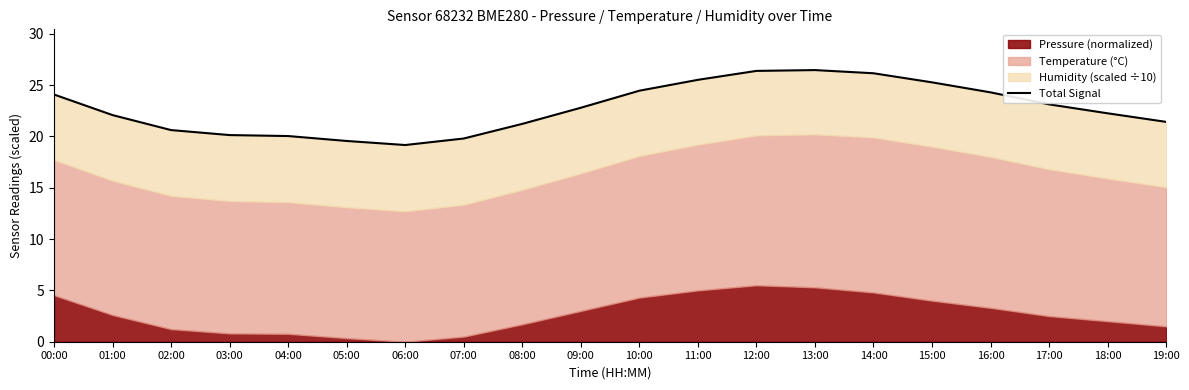

What is the sum of the values at 03:00 and 12:00?

46.5